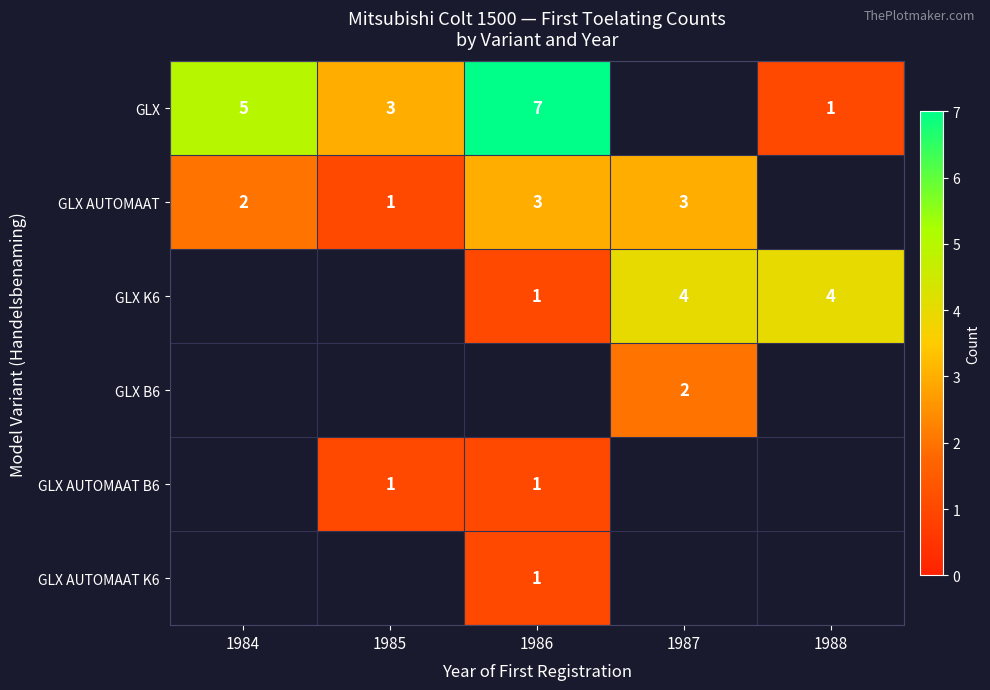

True or false: GLX AUTOMAAT has a value of 2 at 1986.

False